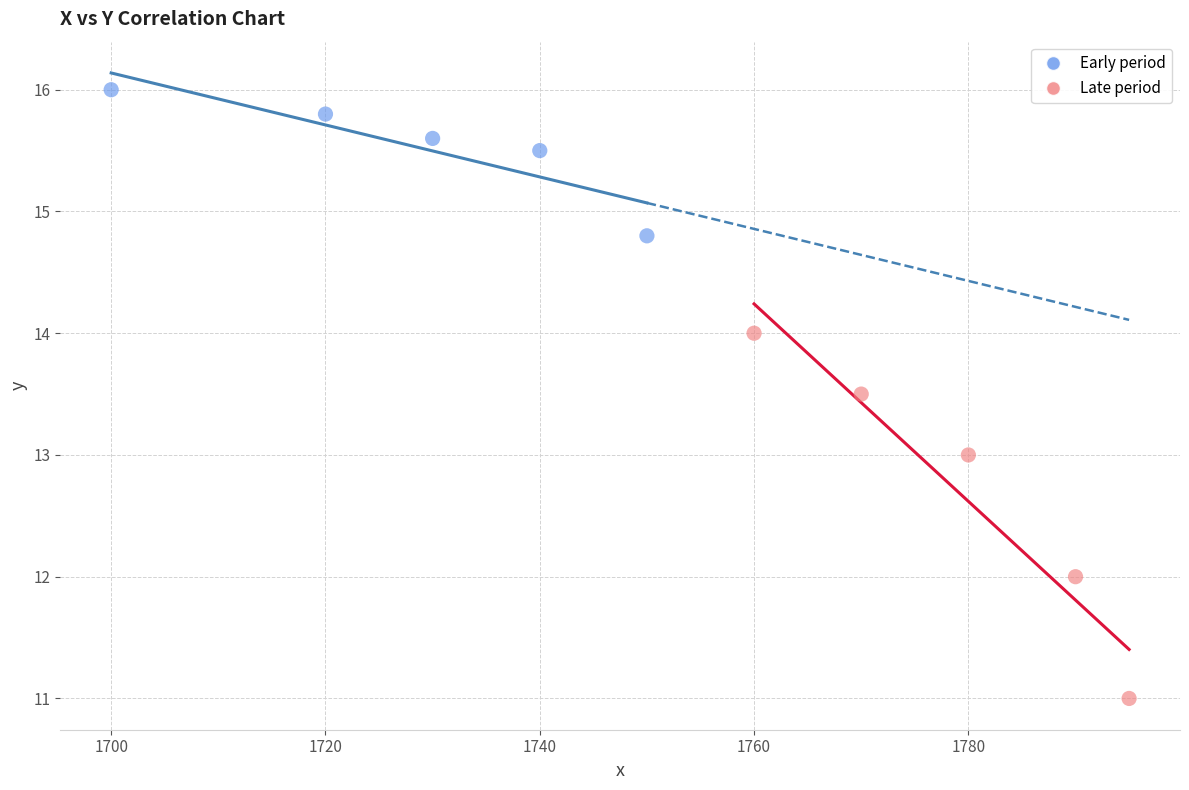

Which series contains the lowest Y value?

Late period